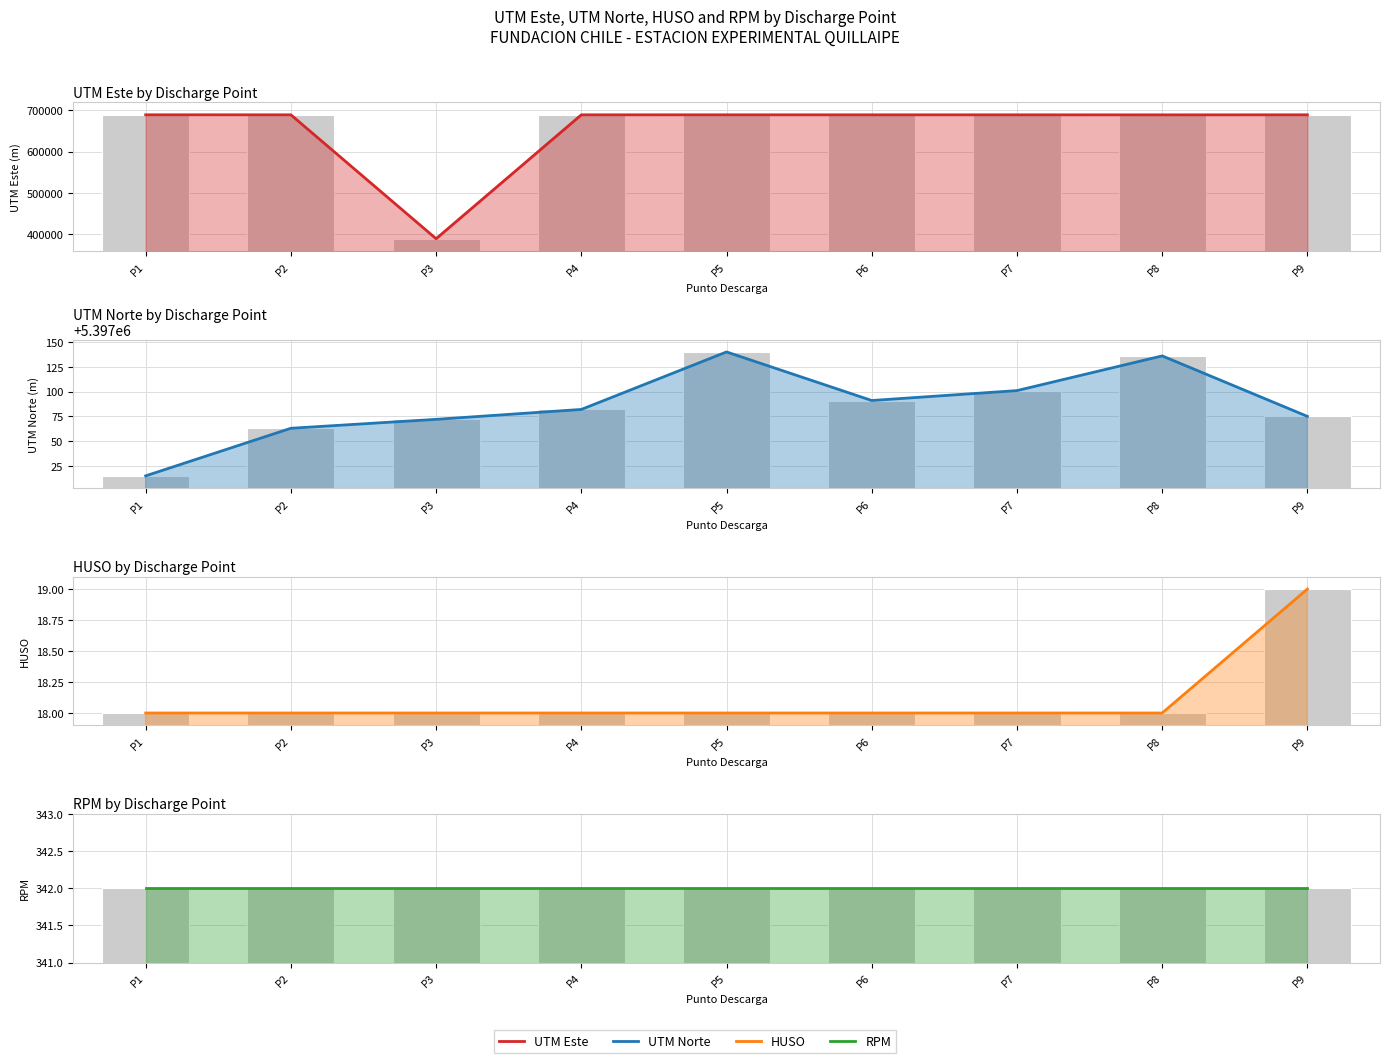

How many values in the HUSO series exceed 18?

1